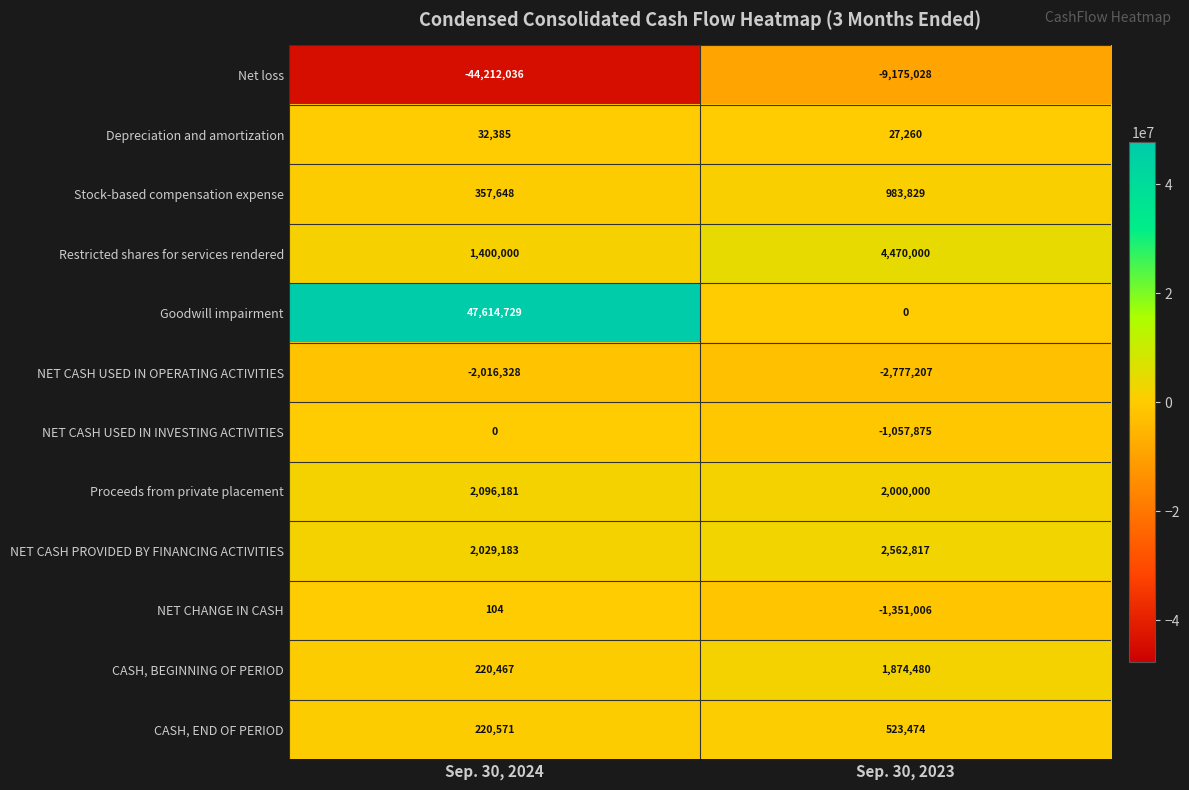

What is the spread (max minus min) of values at Sep. 30, 2023?

13645028